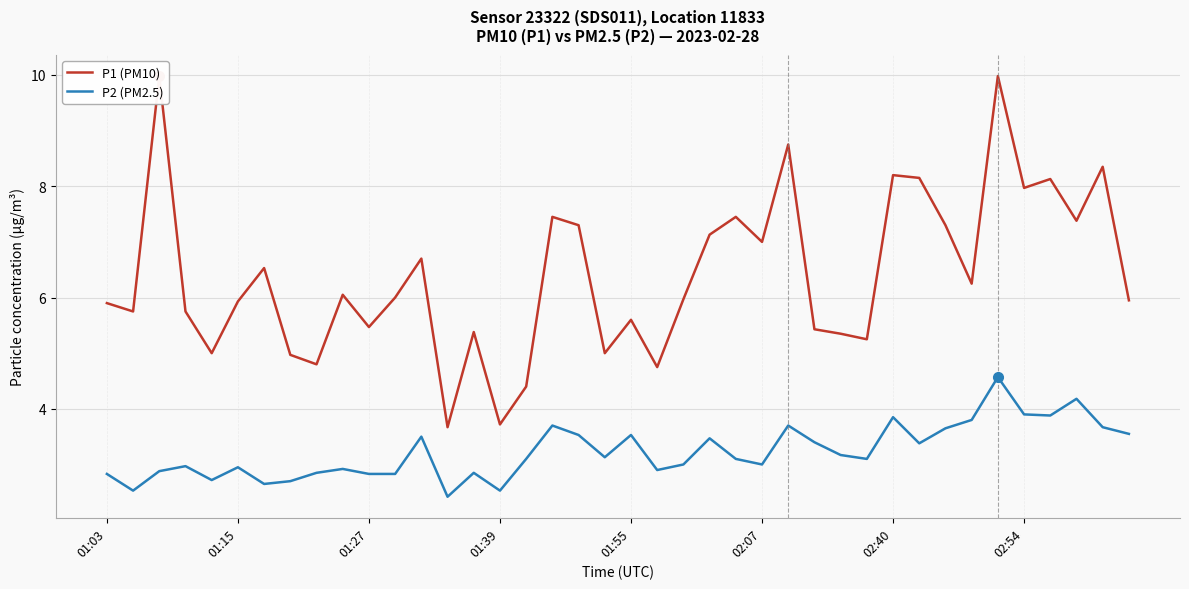

Where is P1 (PM10) nearest to the value 6?

11